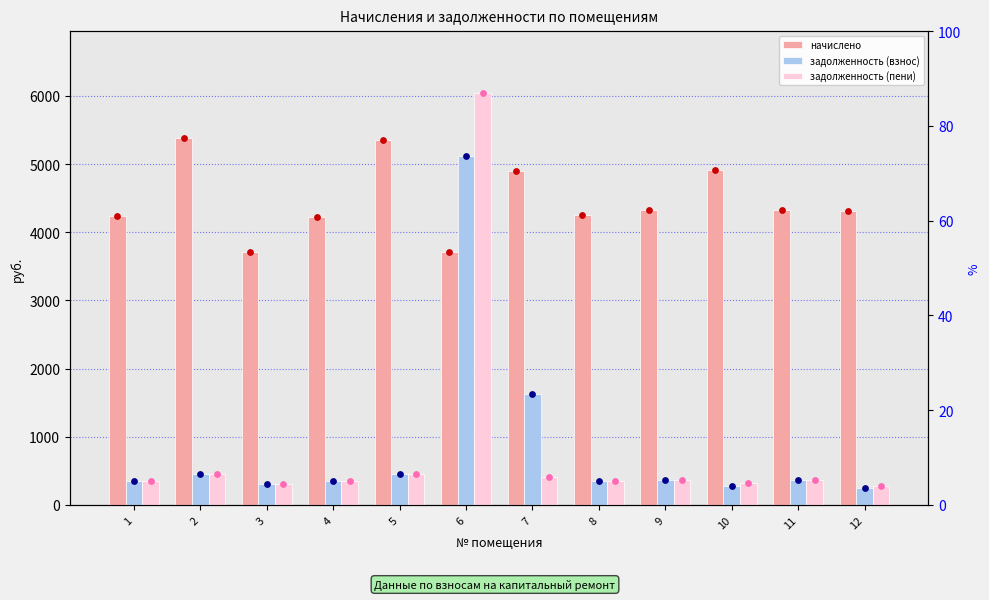

Which series reaches the maximum Y coordinate?

задолженность (пени)